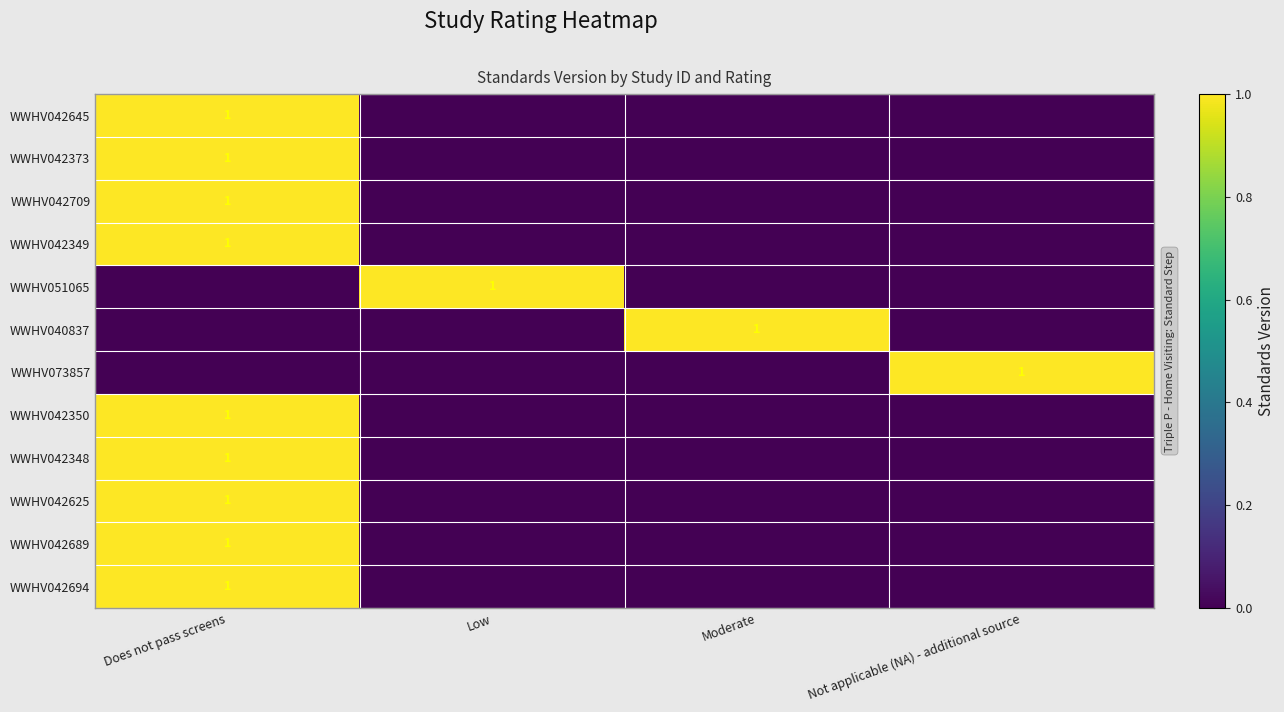

The value of WWHV042350 at Does not pass screens is 2. True or false?

False